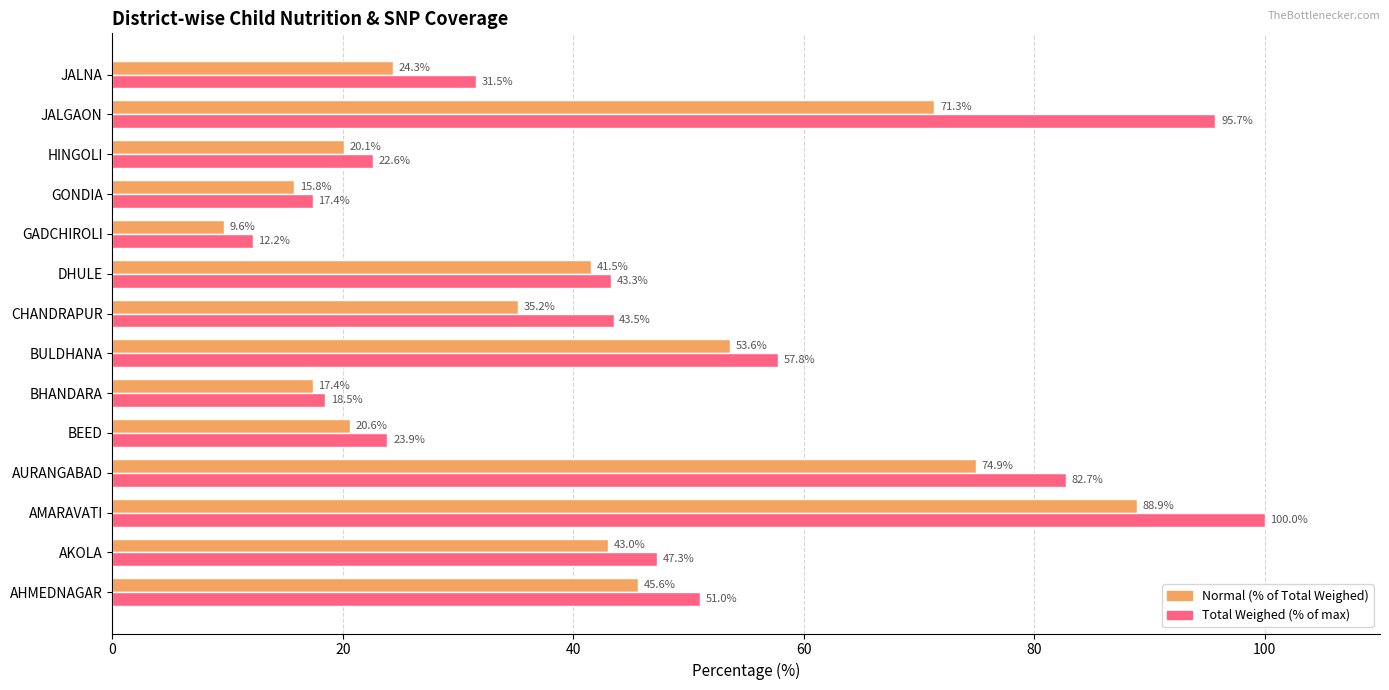

List the series in order of their peak value, highest first.

Total Weighed (% of max), Normal (% of Total Weighed)